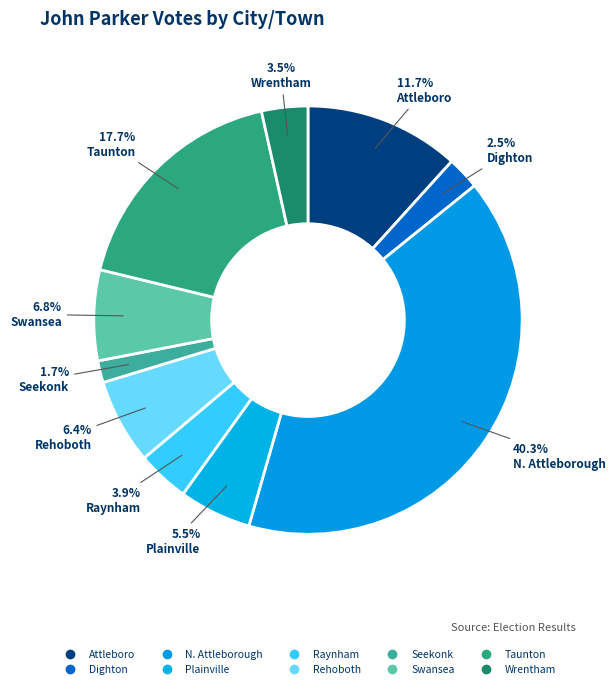

To the nearest percent, what is the combined percentage of Attleboro and N. Attleborough?

52%